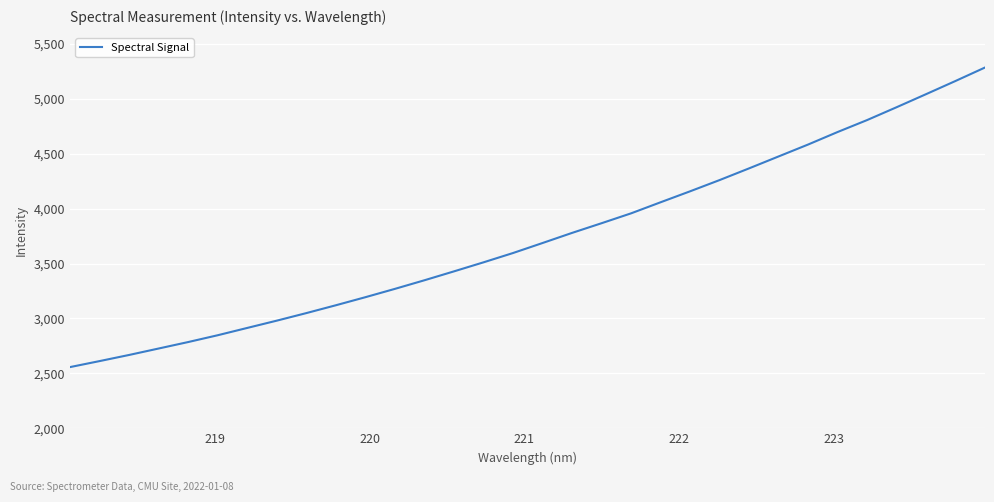

What is the difference between the maximum and minimum values?

2727.4